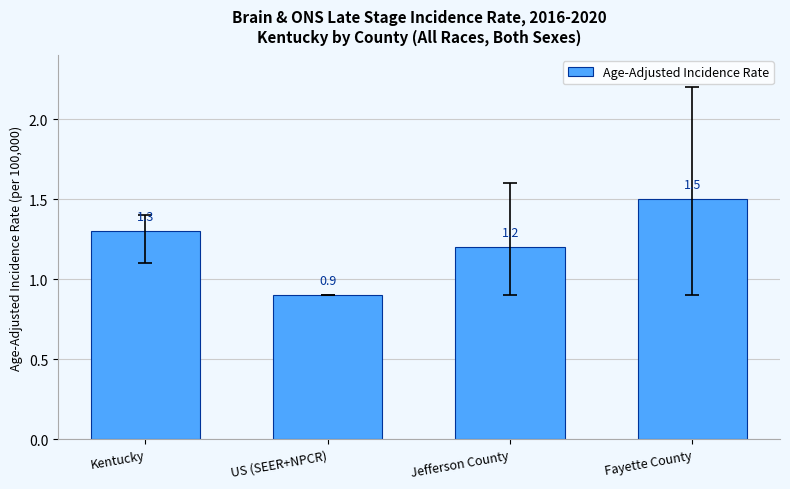

Rank the categories by value from highest to lowest.

Fayette County, Kentucky, Jefferson County, US (SEER+NPCR)